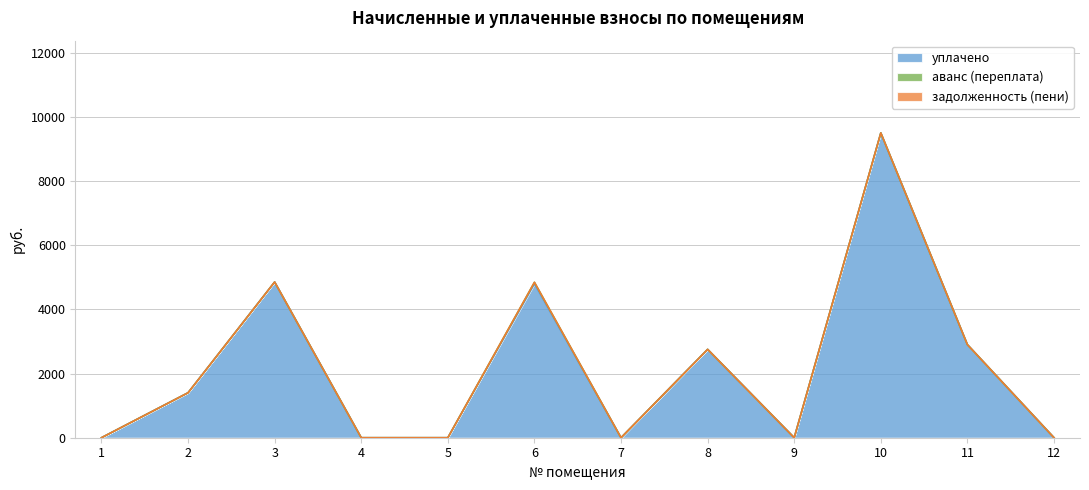

Reading left to right, list all the values displayed in this chart.

уплачено: 1=0.0	2=1400.8	3=4853.3	4=0.0	5=0.0	6=4796.9	7=0.0	8=2753.3	9=0.0	10=9500.0	11=2900.8	12=0.0
аванс (переплата): 1=0.0	2=0.0	3=0.0	4=0.0	5=0.0	6=46.2	7=0.0	8=0.0	9=0.0	10=0.0	11=0.0	12=0.0
задолженность (пени): 1=0.0	2=0.0	3=0.0	4=0.0	5=0.0	6=0.0	7=0.0	8=0.0	9=0.0	10=0.0	11=0.0	12=0.0